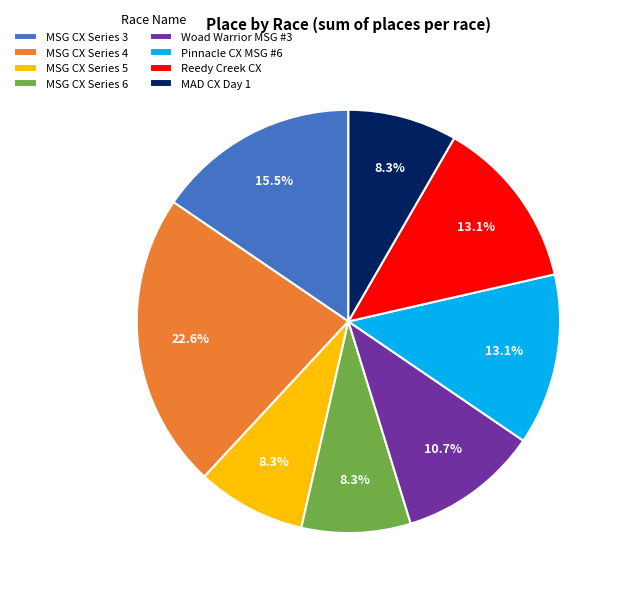

Which category has the biggest portion of the pie?

MSG CX Series 4